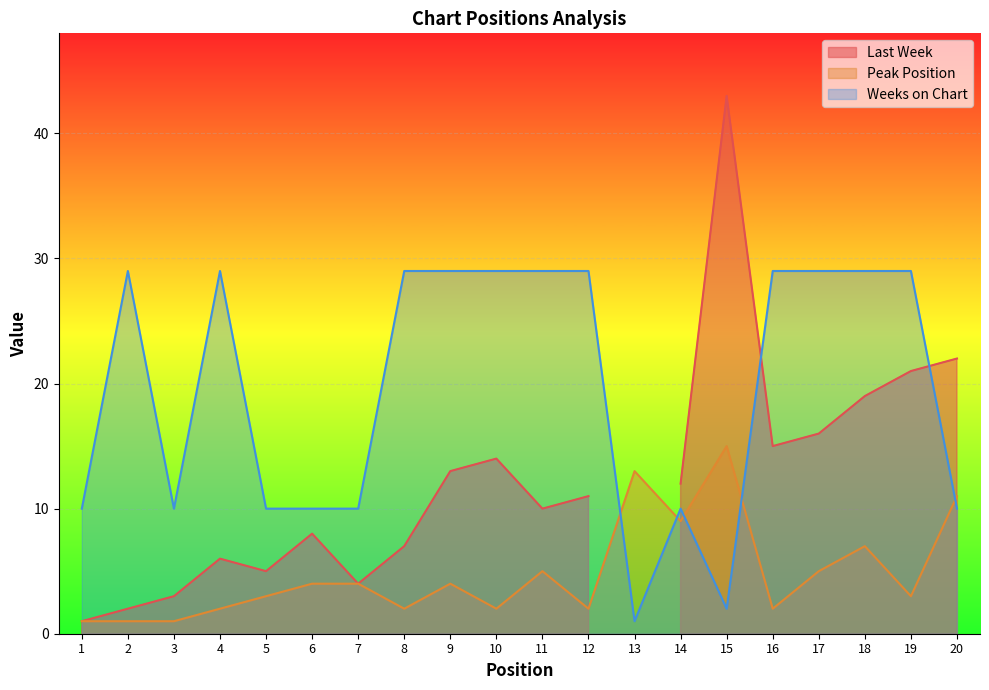

At how many categories does at least one series exceed 1?

20